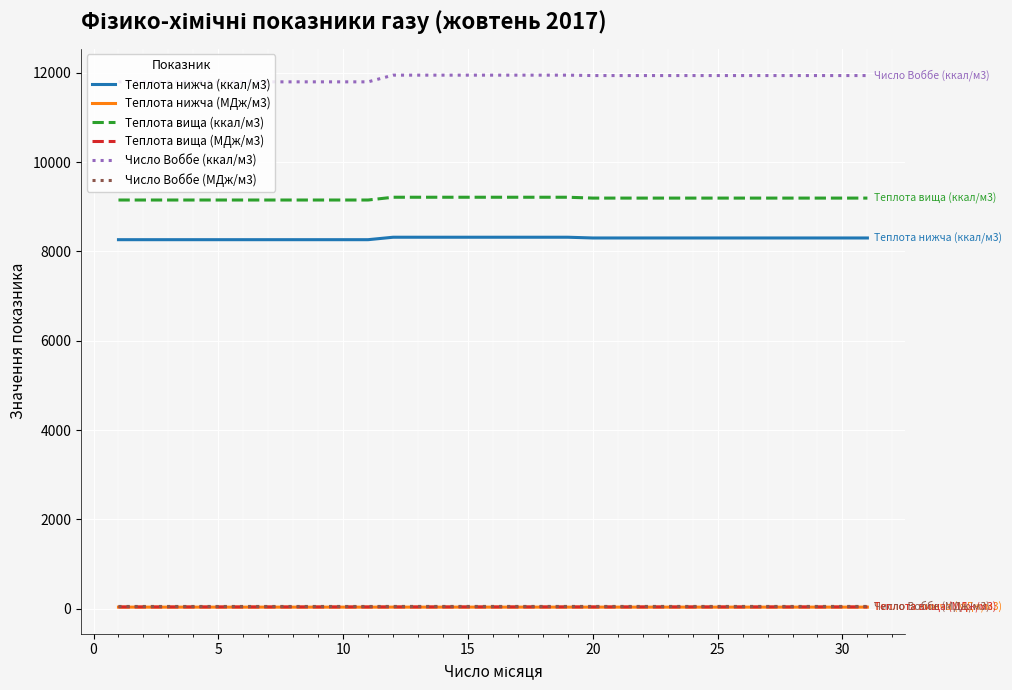

True or false: Число Воббе (МДж/м3) and Число Воббе (ккал/м3) cross at least once.

False